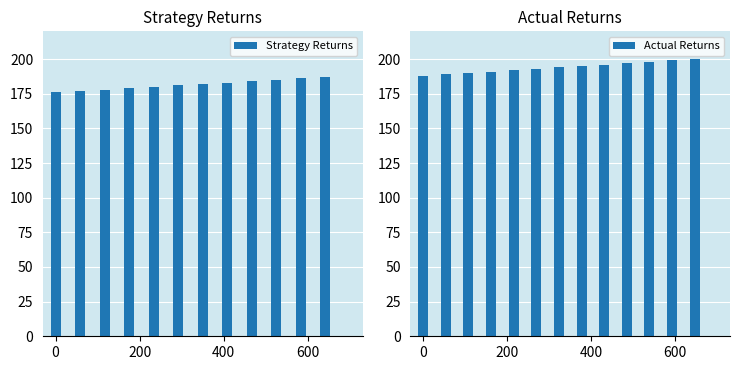

What is the difference between the values at 187 and 192?

5